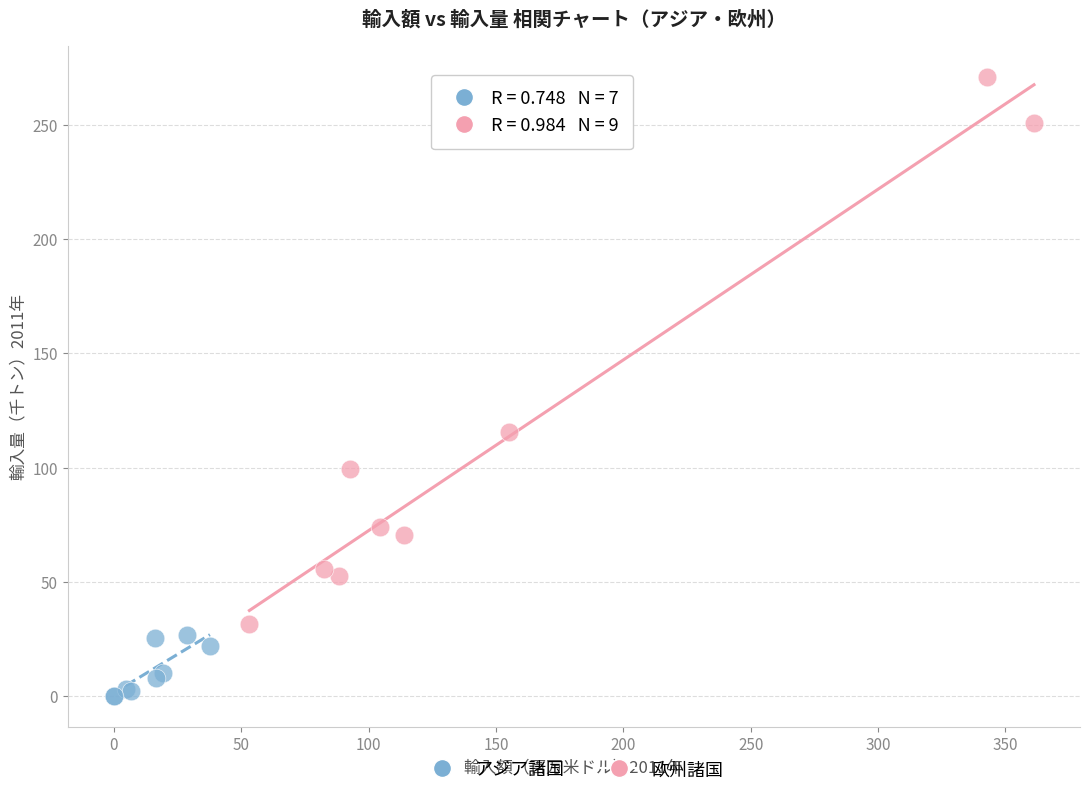

What are all the series names shown in the legend?

アジア諸国, 欧州諸国